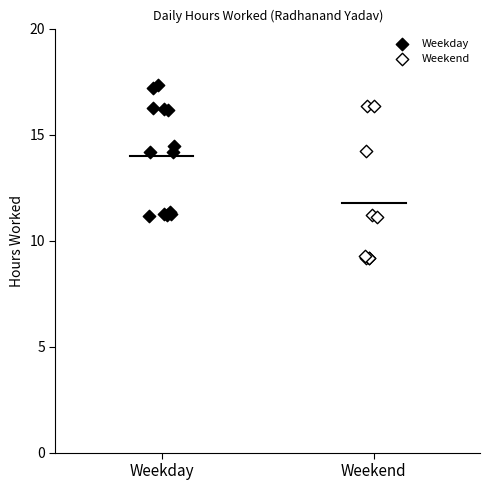

Which series reaches the minimum Y coordinate?

Weekend